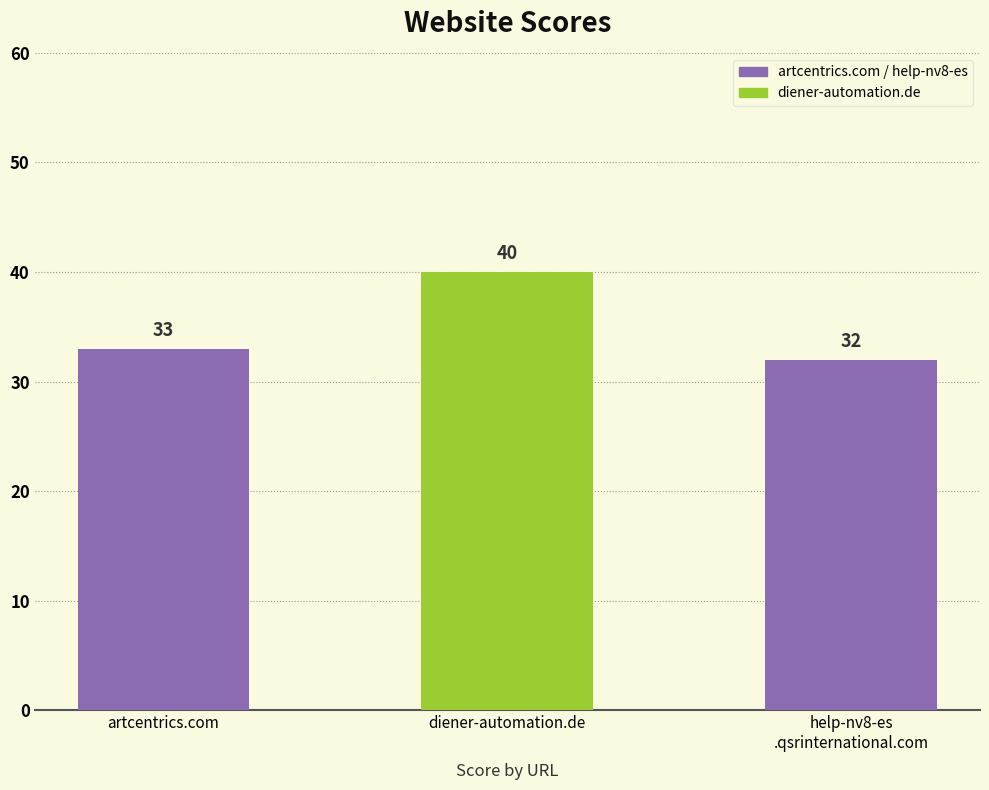

Rank the categories by value from lowest to highest.

help-nv8-es.qsrinternational.com, artcentrics.com, diener-automation.de